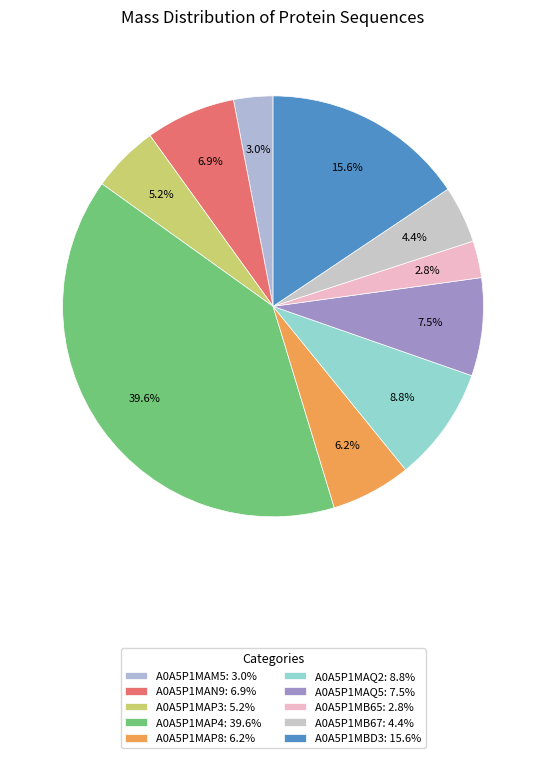

To the nearest percent, what is the difference between the largest and smallest slice percentages?

37%